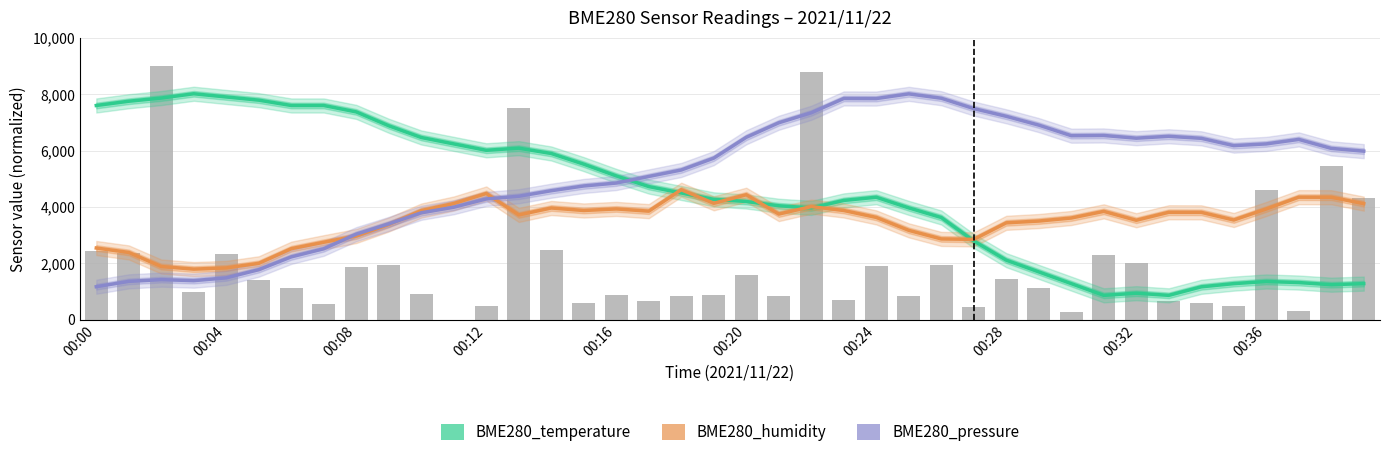

Reading right to left, what are all the values shown in this chart?

BME280_temperature: 1285.7	1247.9	1323.5	1361.3	1285.7	1172.3	869.7	945.4	869.7	1285.7	1701.7	2117.6	2798.3	3630.3	3970.6	4348.7	4235.3	3970.6	4046.2	4197.5	4273.1	4500.0	4726.9	5105.0	5521.0	5899.2	6088.2	6012.6	6239.5	6466.4	6882.4	7373.9	7600.8	7600.8	7789.9	7903.4	8016.8	7865.5	7752.1	7600.8
BME280_humidity: 4121.3	4348.1	4350.4	3931.9	3541.6	3812.7	3815.1	3532.2	3847.8	3611.7	3504.2	3441.0	2854.3	2870.6	3174.5	3632.7	3878.2	4016.1	3751.9	4436.9	4133.0	4614.5	3854.8	3934.3	3878.2	3967.0	3721.6	4481.3	4126.0	3875.8	3382.6	2973.5	2753.8	2524.7	2005.7	1842.1	1800.0	1891.2	2391.4	2548.1
BME280_pressure: 5982.3	6080.3	6398.7	6239.5	6178.2	6437.5	6508.7	6442.1	6538.6	6530.8	6906.2	7217.8	7491.7	7858.9	8013.5	7846.8	7850.0	7342.5	6988.8	6473.4	5735.5	5314.9	5085.5	4851.9	4748.2	4580.1	4383.2	4288.4	3994.6	3797.7	3403.8	3039.8	2522.3	2233.8	1780.8	1490.1	1391.1	1426.8	1365.5	1176.0
Max_cycle (norm): 4330.3	5446.8	316.8	4609.4	482.8	588.4	656.3	2029.3	2316.0	271.6	1131.6	1448.4	445.1	1938.8	852.5	1901.1	709.1	8788.8	829.8	1584.2	875.1	829.8	686.5	890.2	588.4	2466.9	7521.4	482.8	0.0	927.9	1931.3	1886.0	565.8	1131.6	1410.7	2346.2	988.3	9000.0	2353.7	2459.3